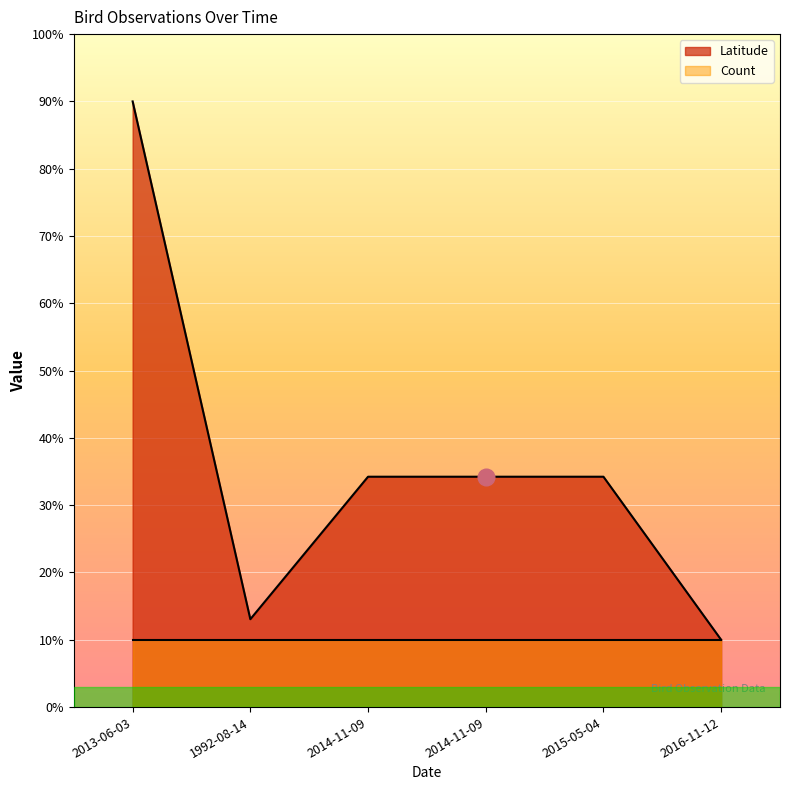

Where is the first local minimum?

1992-08-14